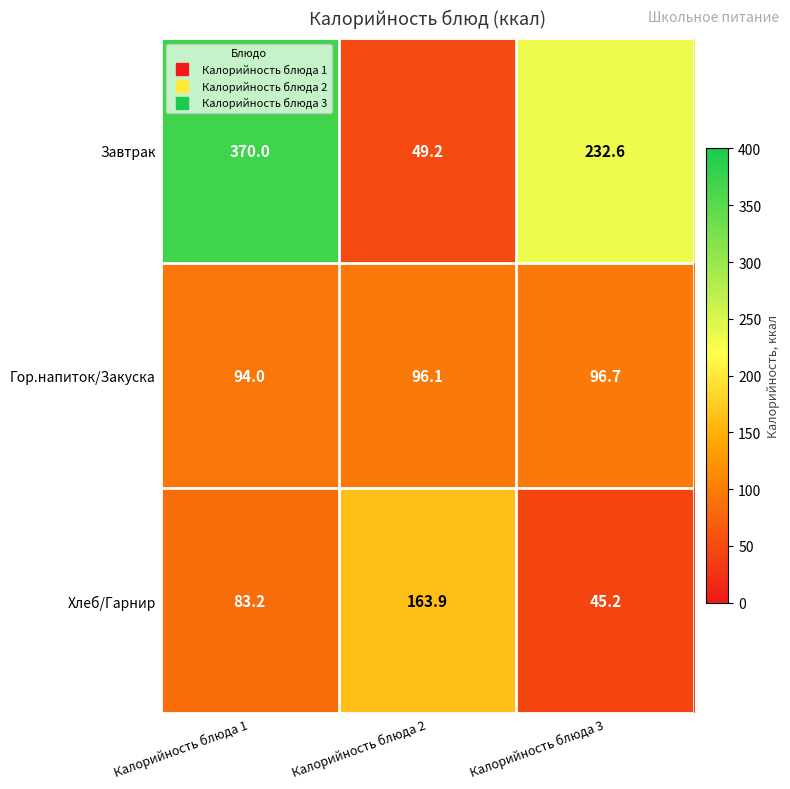

Is it true that Хлеб/Гарнир equals 25.0 at Калорийность блюда 3?

False